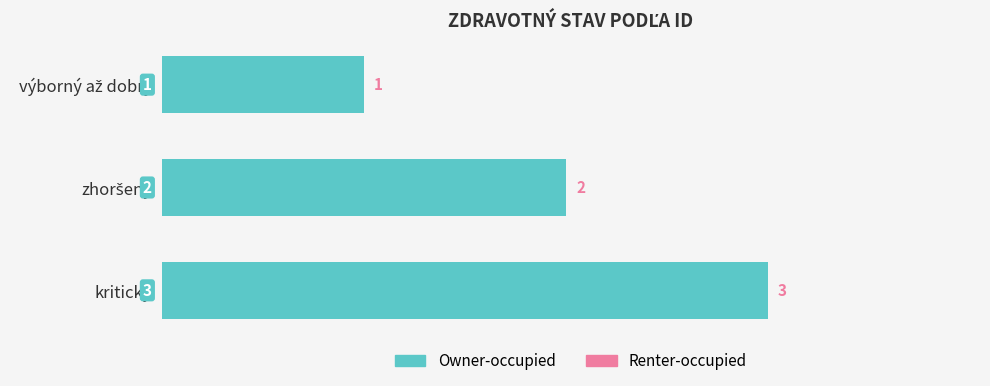

What is the approximate value at kritický?

3